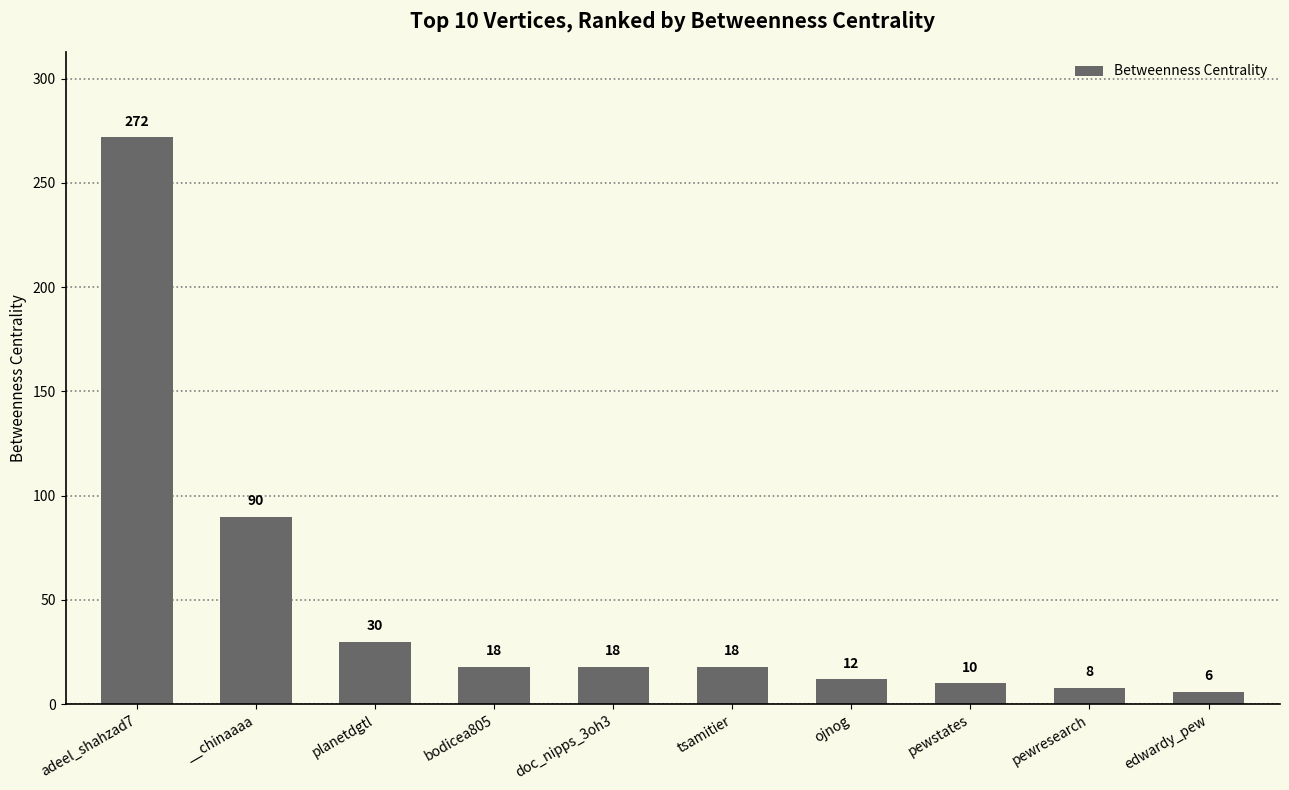

What is the difference between the maximum and second lowest values?

264